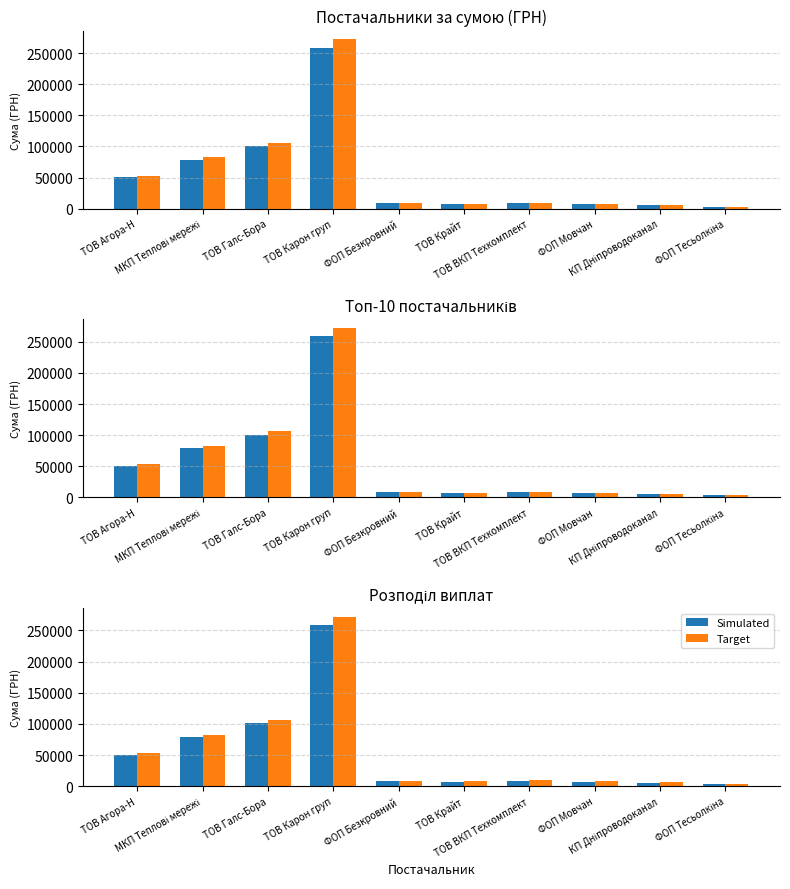

At which category is the sum across all series the highest?

ТОВ Карон груп